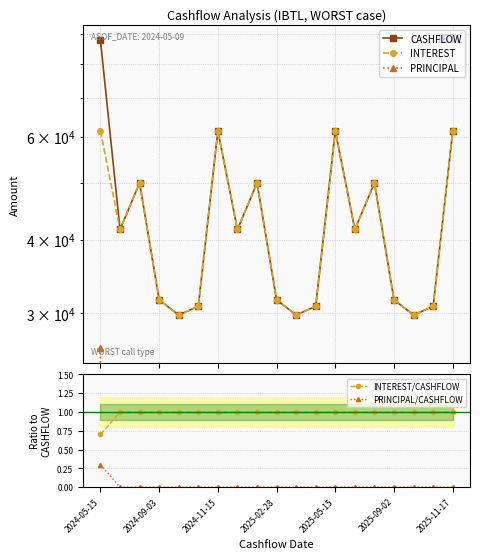

True or false: INTEREST/CASHFLOW and PRINCIPAL/CASHFLOW intersect in this chart.

False